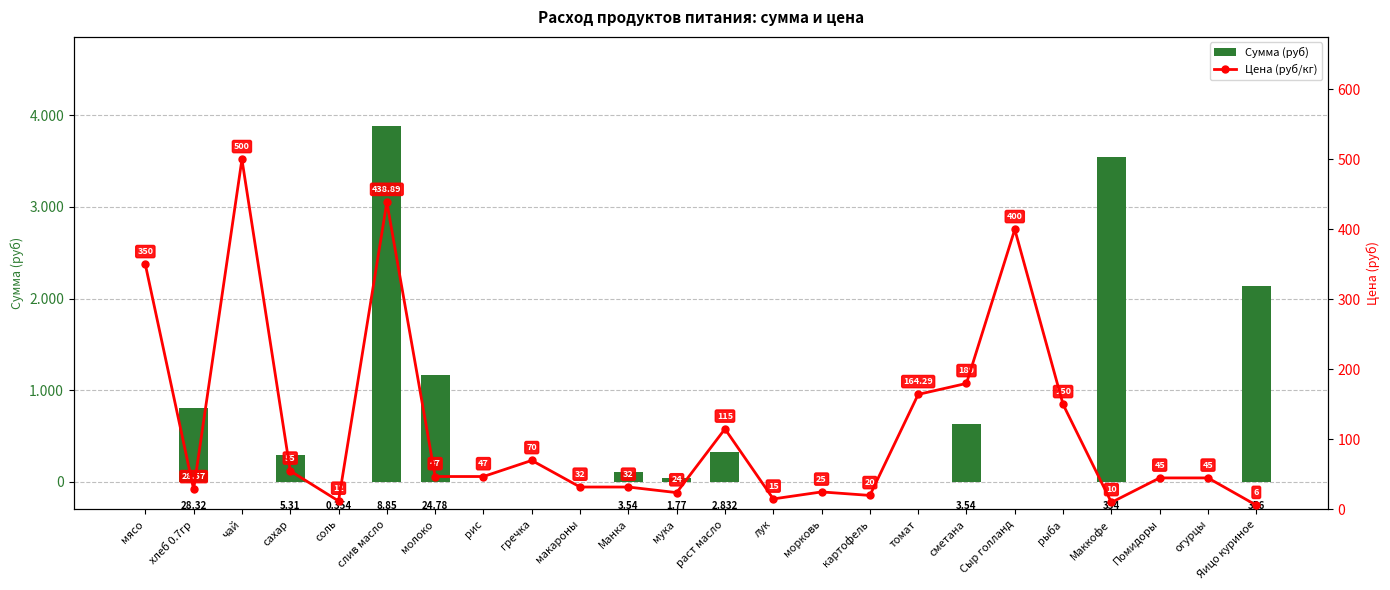

Reading left to right, list all the values displayed in this chart.

Сумма (руб): 0.0	809.1	0.0	292.1	4.2	3884.2	1164.7	0.0	0.0	0.0	113.3	42.5	325.7	0.0	0.0	0.0	0.0	637.2	0.0	0.0	3540.0	0.0	0.0	2136.0
Цена (руб/кг): 350.0	28.6	500.0	55.0	12.0	438.9	47.0	47.0	70.0	32.0	32.0	24.0	115.0	15.0	25.0	20.0	164.3	180.0	400.0	150.0	10.0	45.0	45.0	6.0